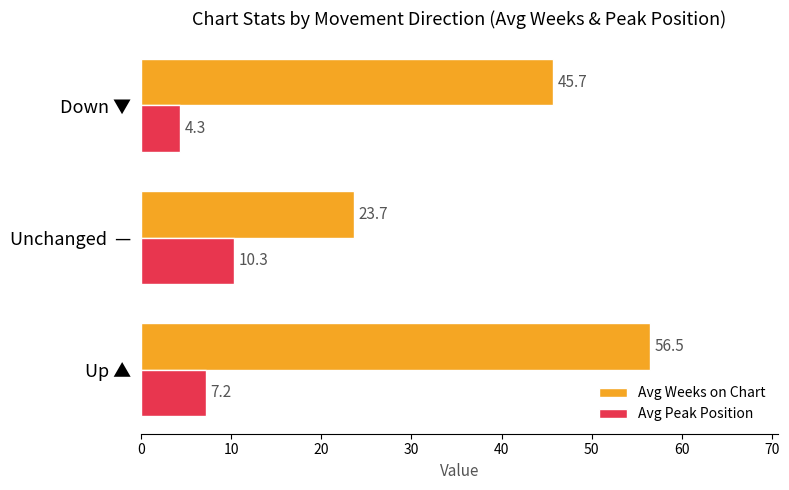

What are all the series names shown in the legend?

Avg Weeks on Chart, Avg Peak Position